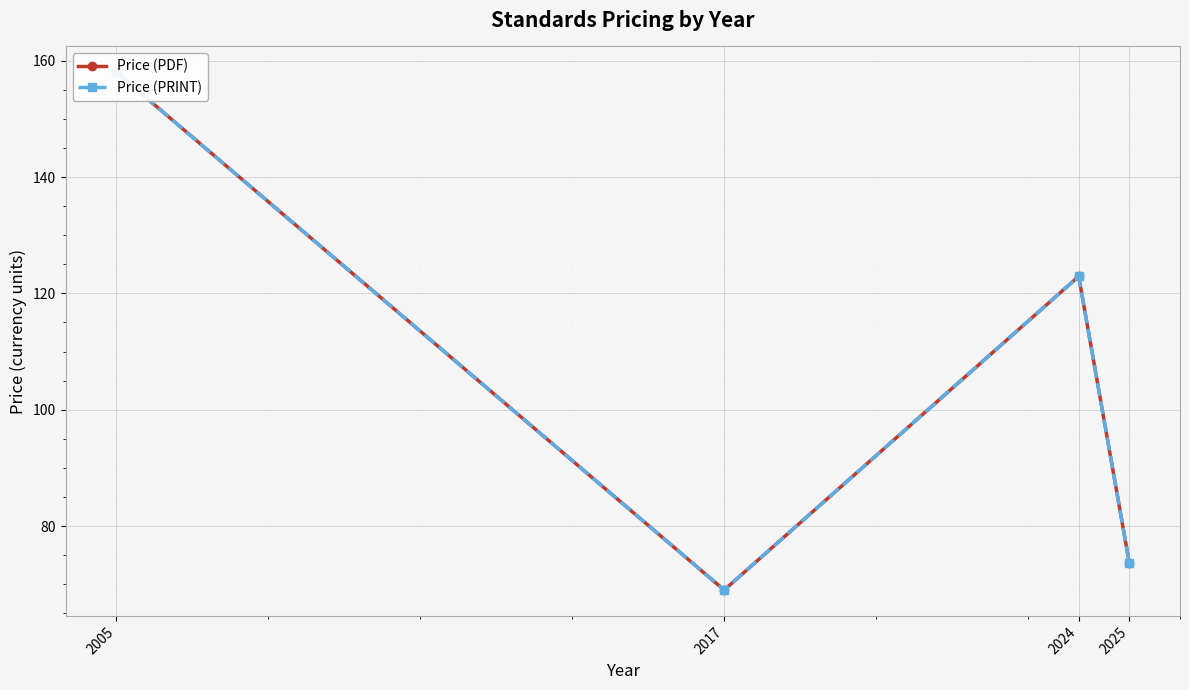

At which label does Price (PDF) first exceed 122?

2005